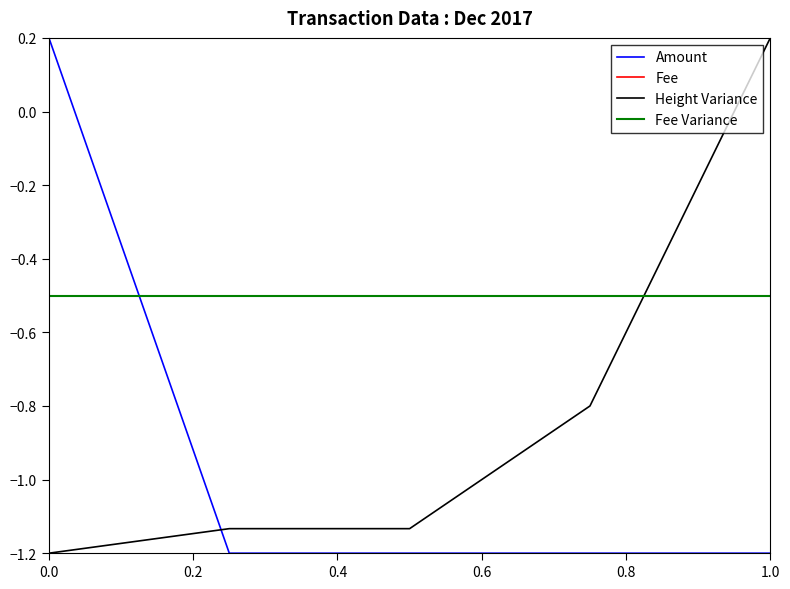

Does the chart have visible grid lines?

No